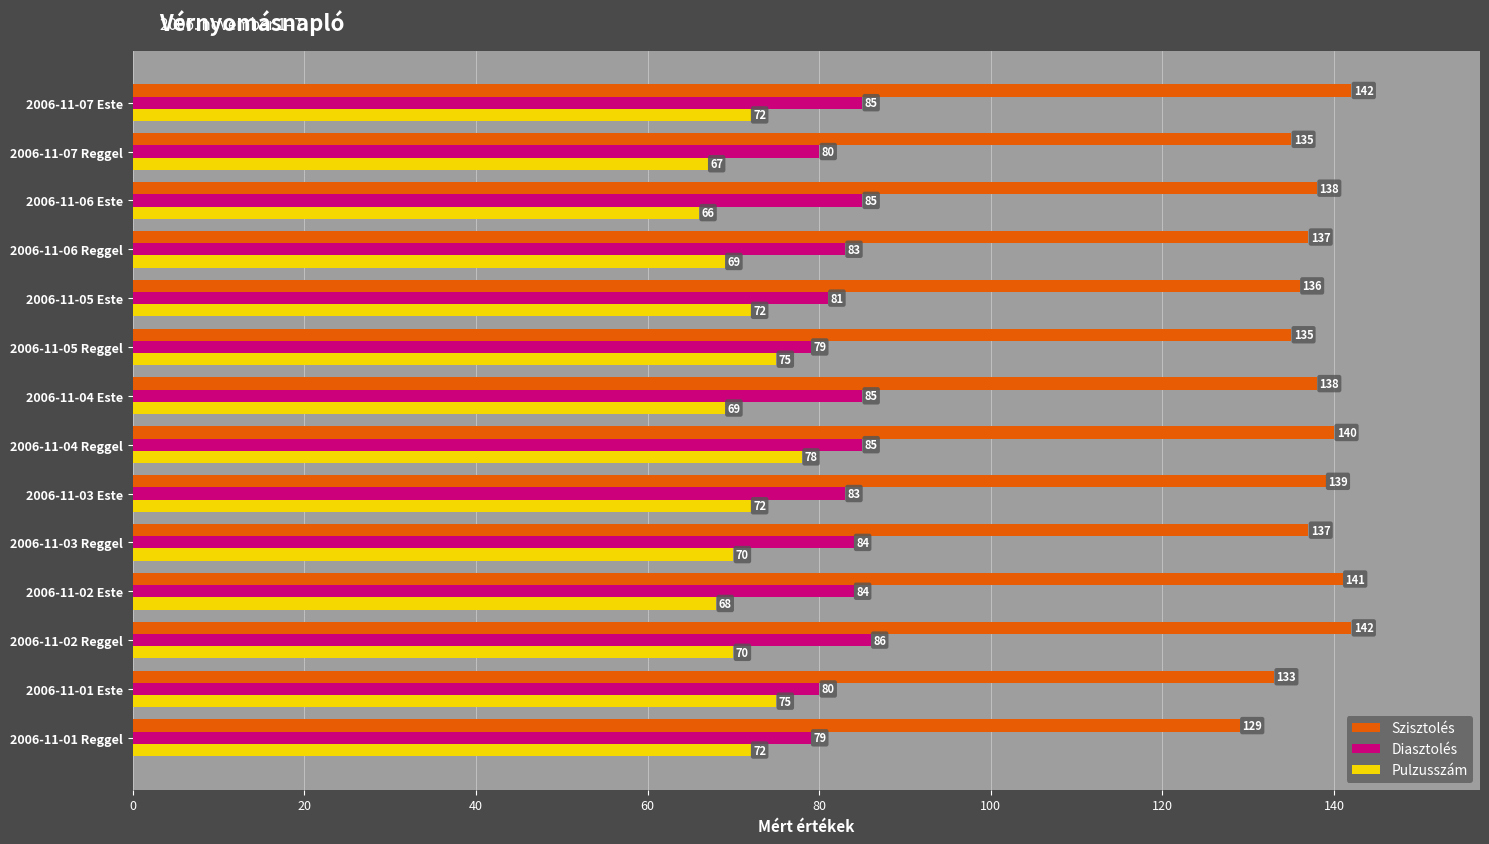

What is the total value across all series at 2006-11-03 Reggel?

291